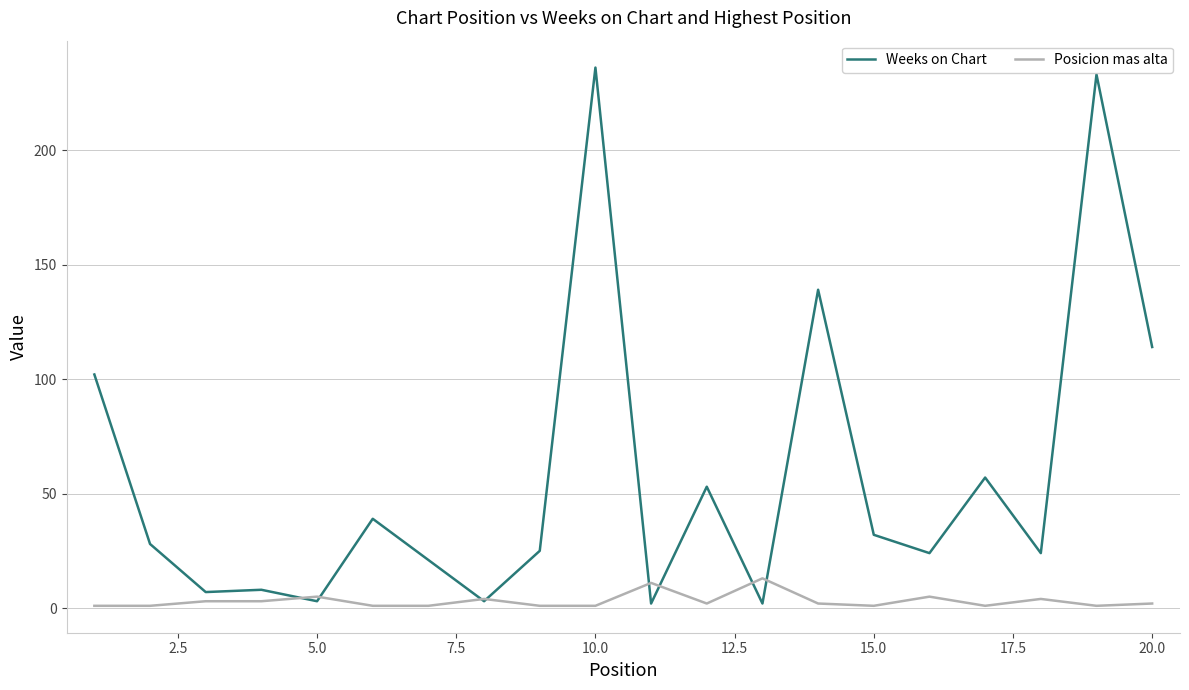

After their last crossing, which series has the higher values: Posicion mas alta or Weeks on Chart?

Weeks on Chart